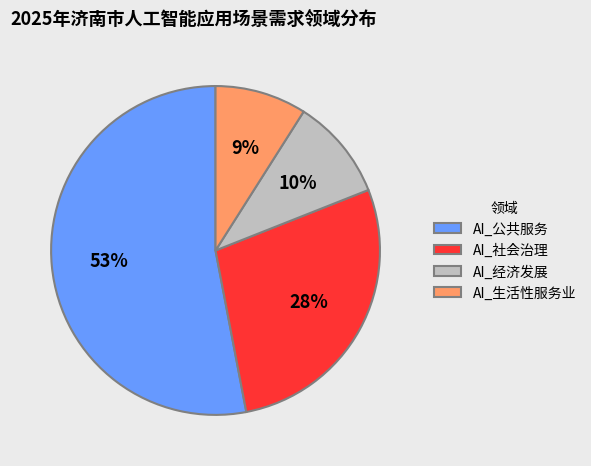

Rank the categories by value from highest to lowest.

AI_公共服务, AI_社会治理, AI_经济发展, AI_生活性服务业